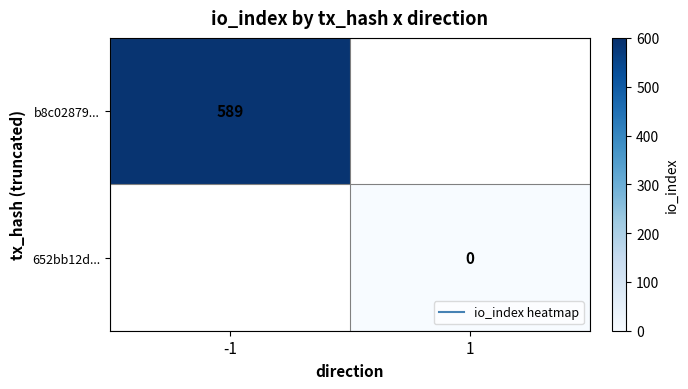

Which series has the widest spread of values?

b8c02879...